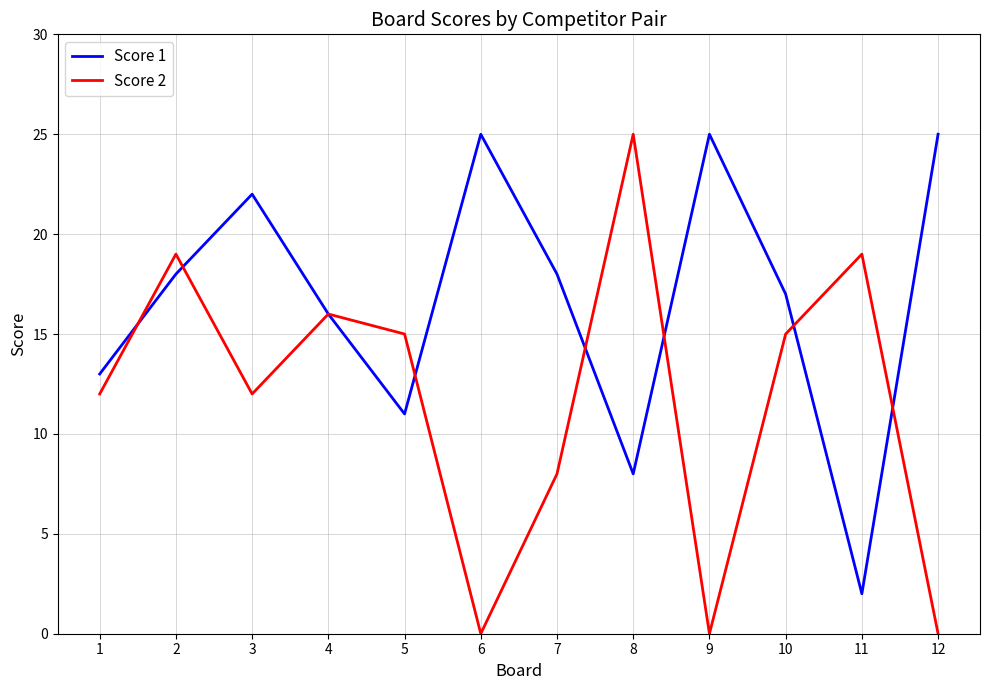

Read the Score 2 value at 5.

15